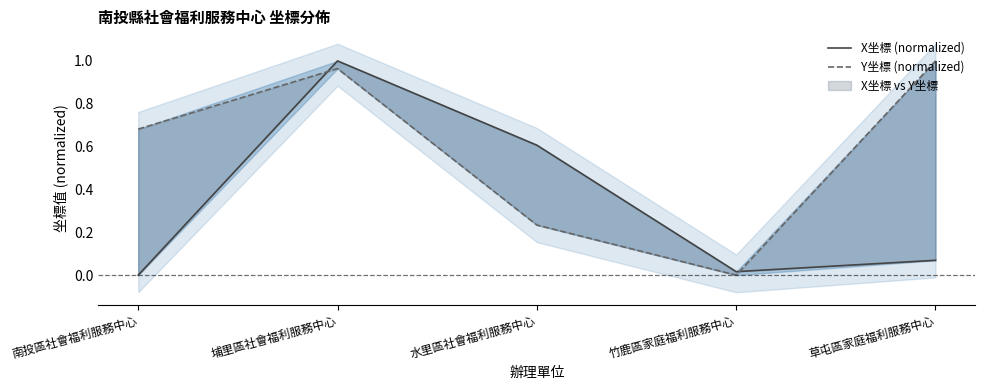

How many lines are shown in the chart?

2